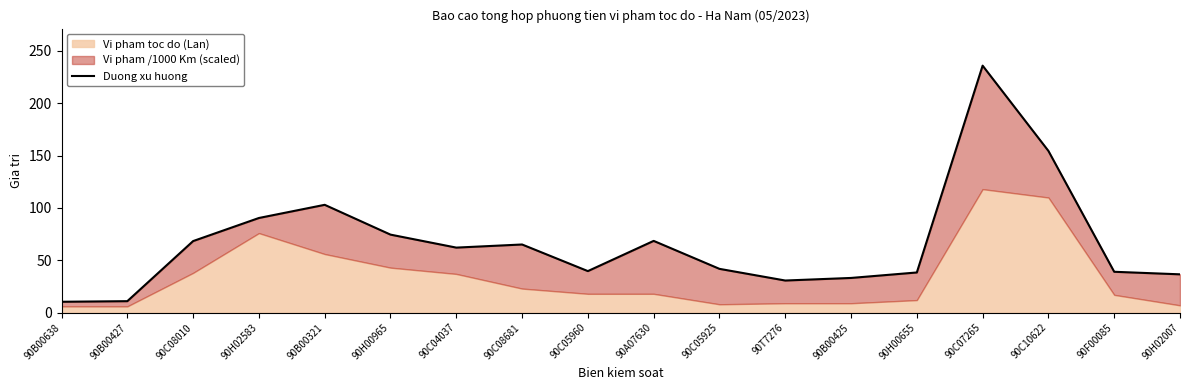

The chart shows a value of 117.1 at 90C08681. True or false?

False